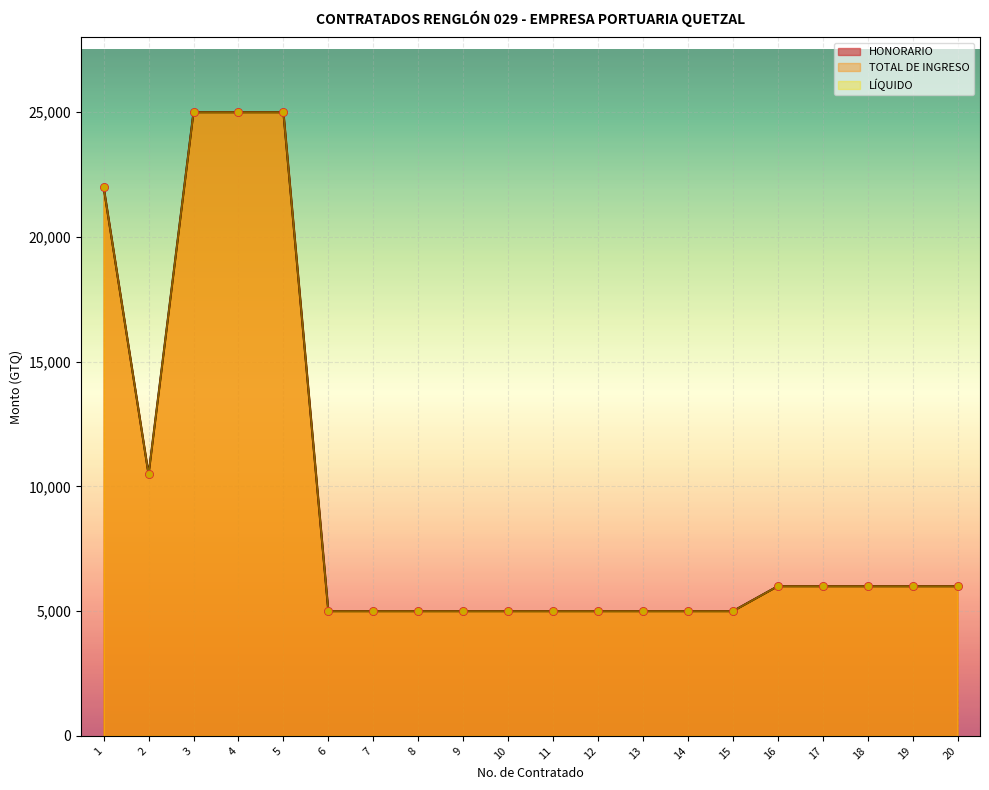

Which series has the largest Y range (max minus min)?

HONORARIO